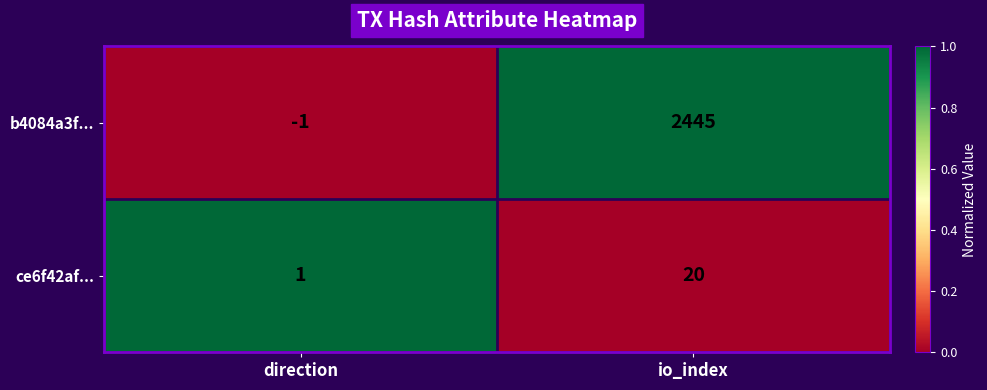

The ce6f42af... series shows 20 at io_index. True or false?

True